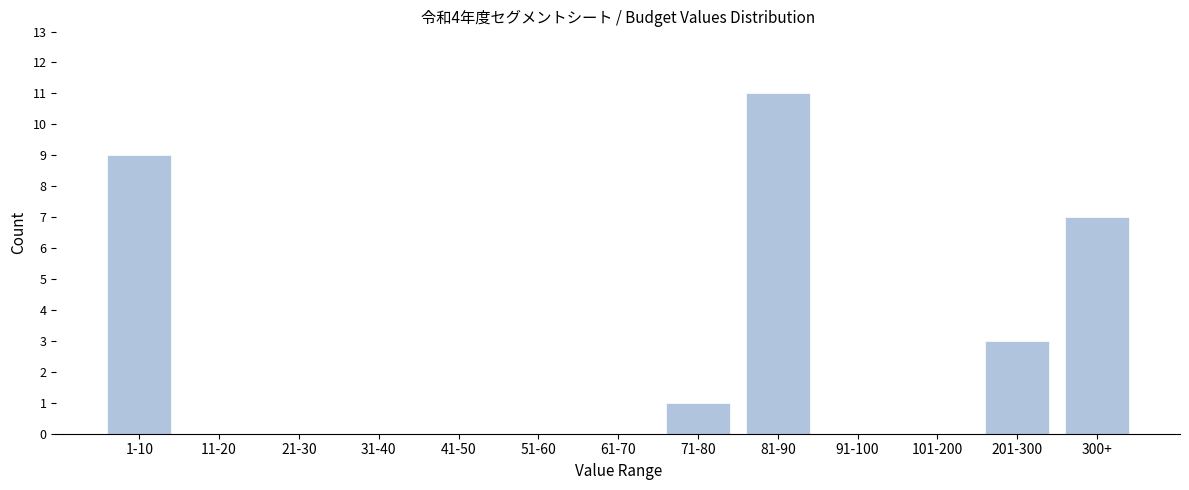

Reading right to left, transcribe all the data shown in this chart.

300+=7	201-300=3	101-200=0	91-100=0	81-90=11	71-80=1	61-70=0	51-60=0	41-50=0	31-40=0	21-30=0	11-20=0	1-10=9